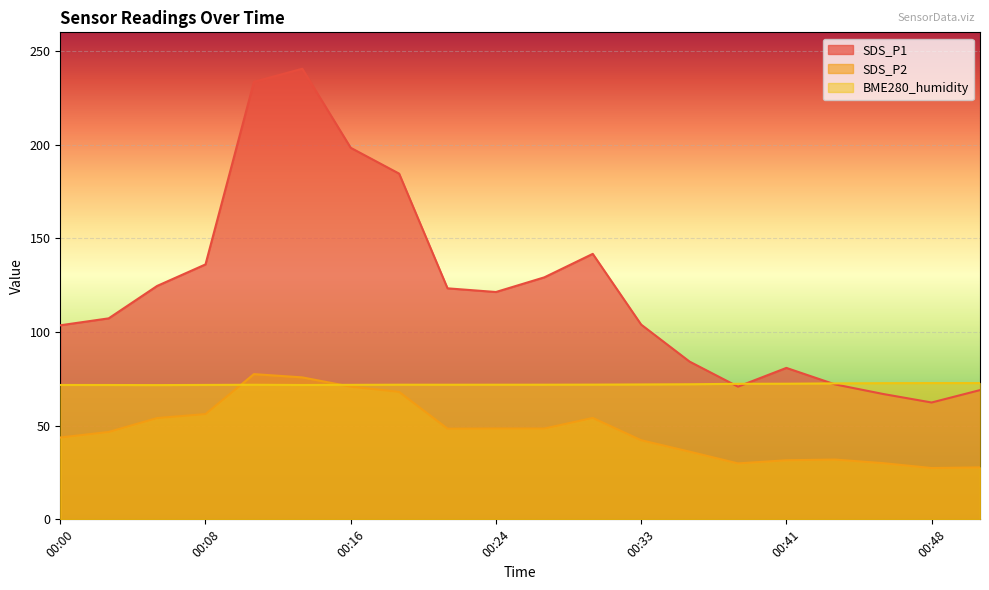

True or false: SDS_P2 and BME280_humidity cross at least once.

True